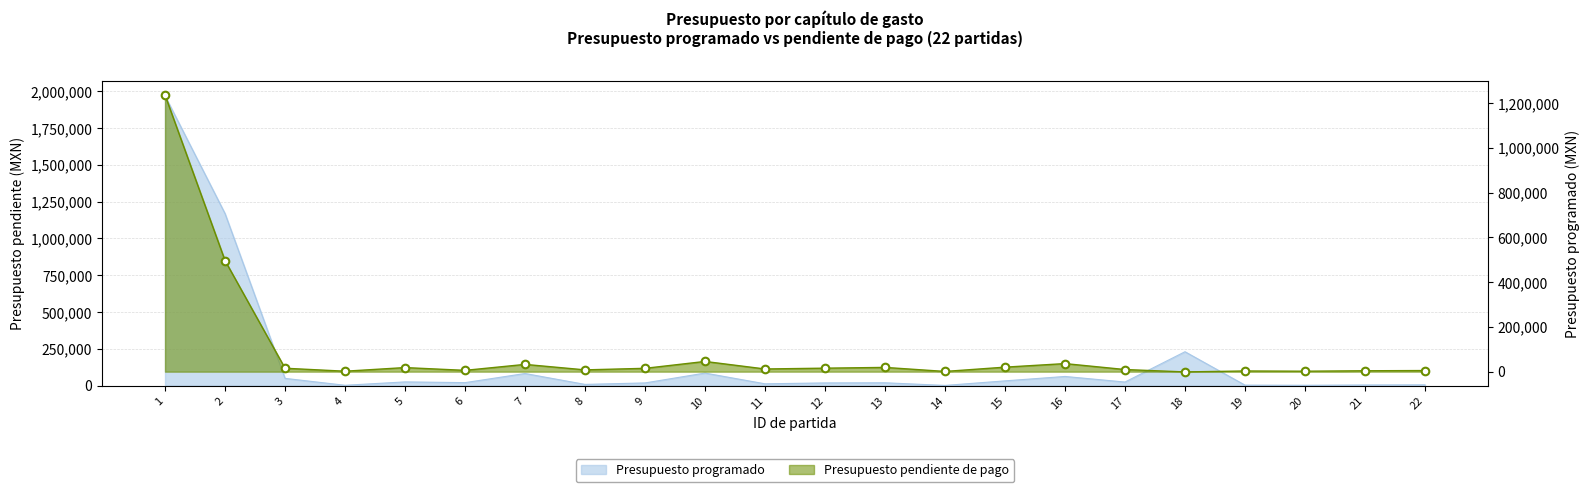

Which series has the widest spread of Y values?

Presupuesto programado